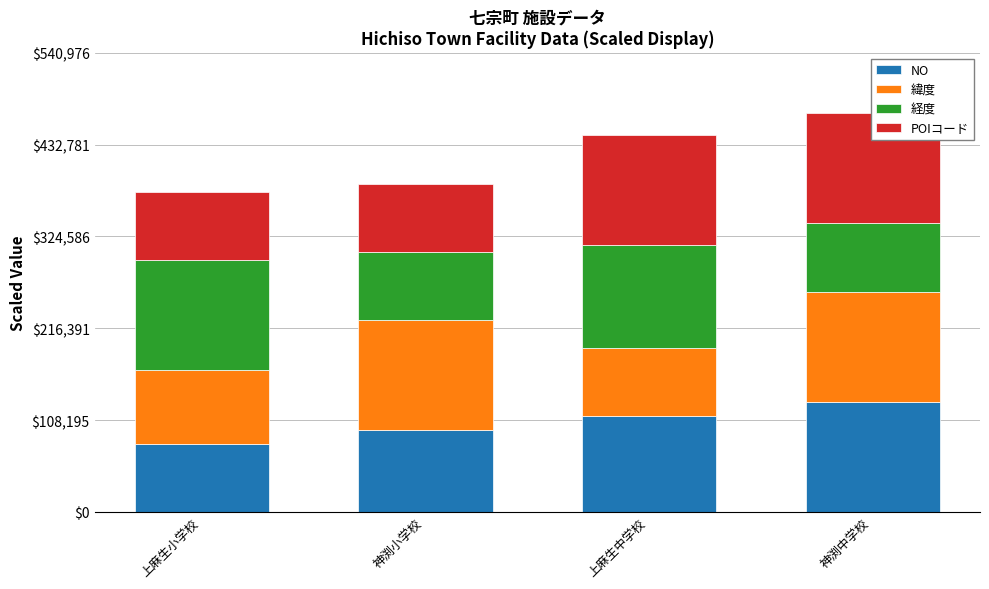

Is it true that 緯度 equals 129460.5 at 神渕中学校?

True